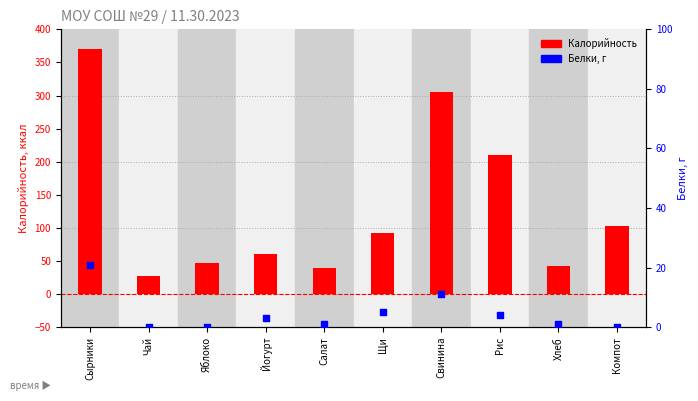

Which series reaches the maximum Y coordinate?

Калорийность